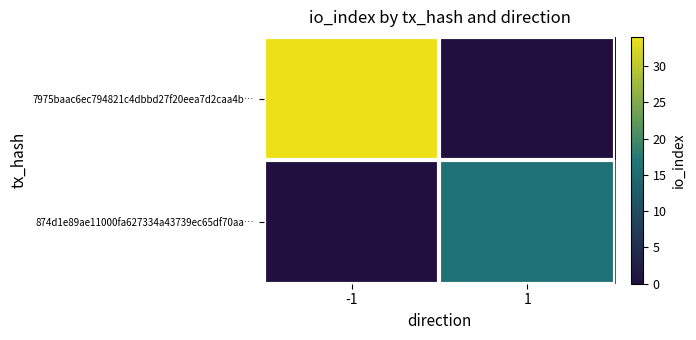

Which has a higher value, 1 or -1?

-1